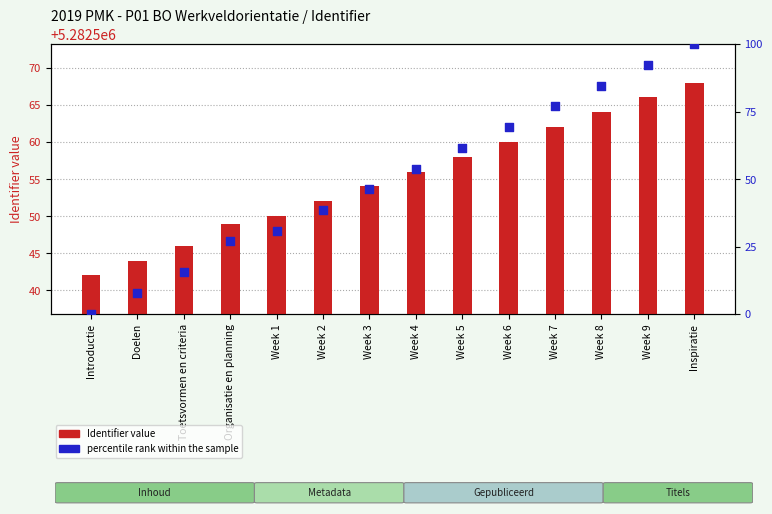

Which series has the largest total across all categories?

Identifier (count)